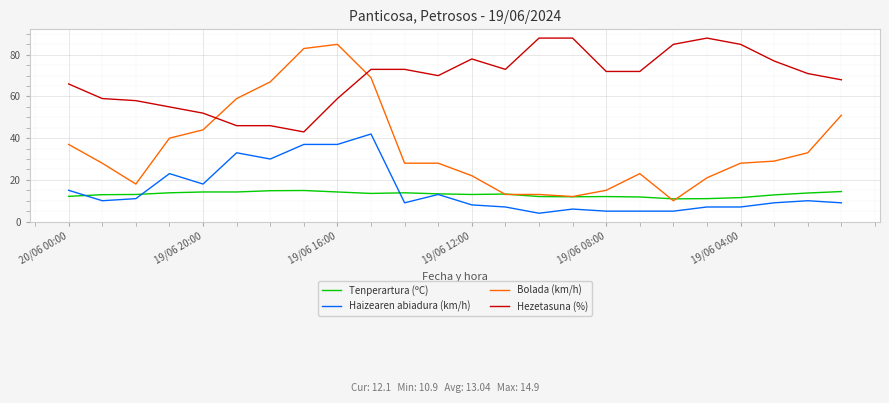

Rank the series by their maximum value, from highest to lowest.

Hezetasuna (%), Bolada (km/h), Haizearen abiadura (km/h), Tenperartura (ºC)